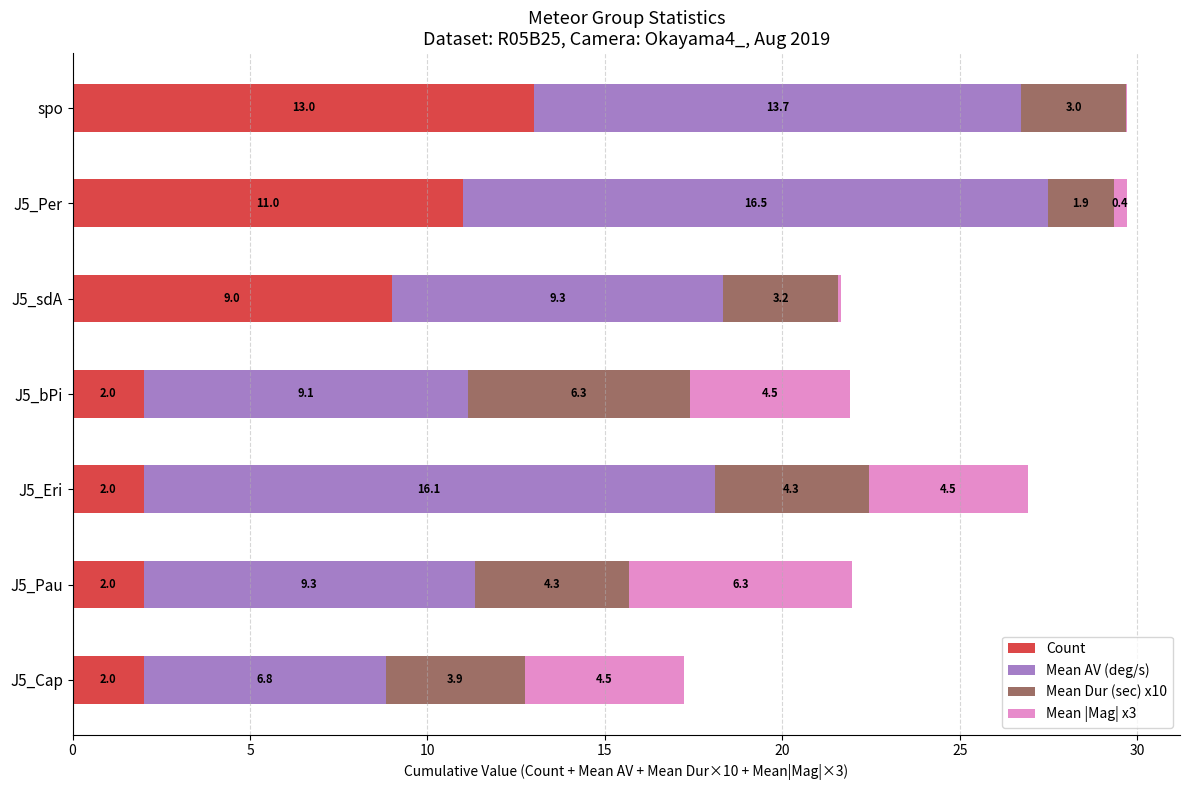

What is the maximum value for Count?

13.0